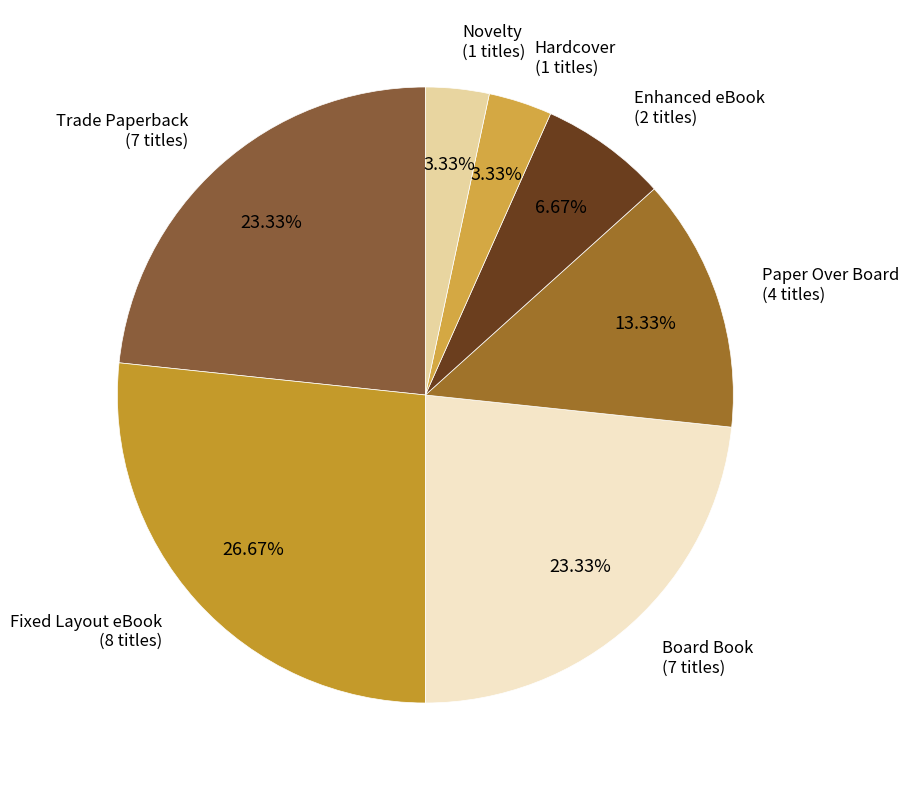

Combined, do Enhanced eBook and Board Book account for over 50%?

No